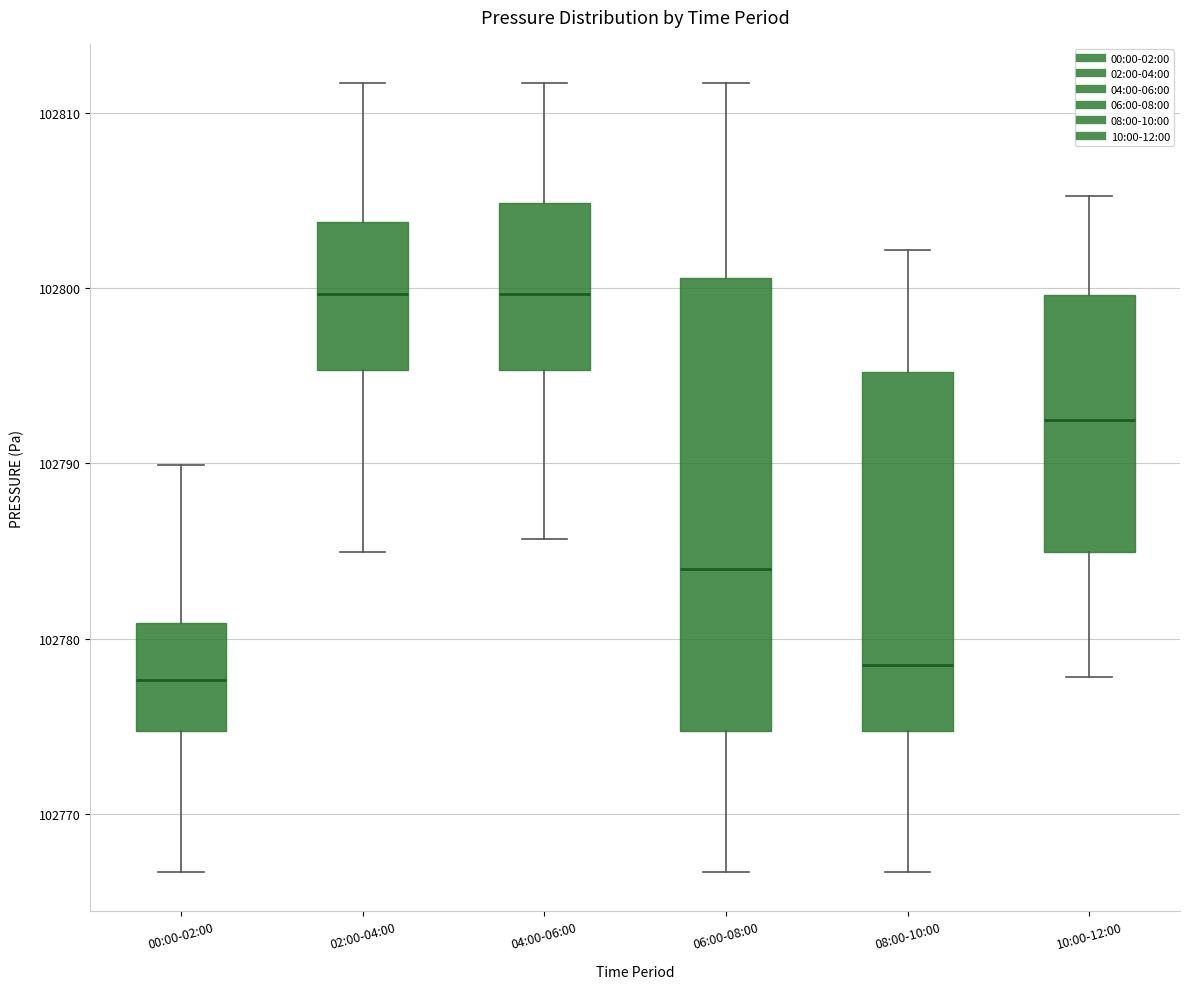

Comparing the boxes themselves (not the whiskers), which one is the tallest?

06:00-08:00